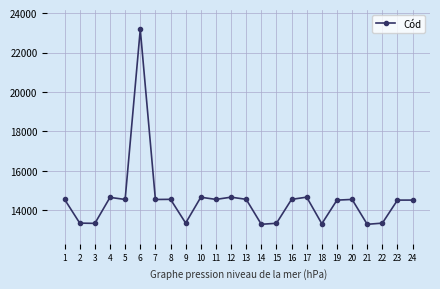

Read the value at 20.

14554